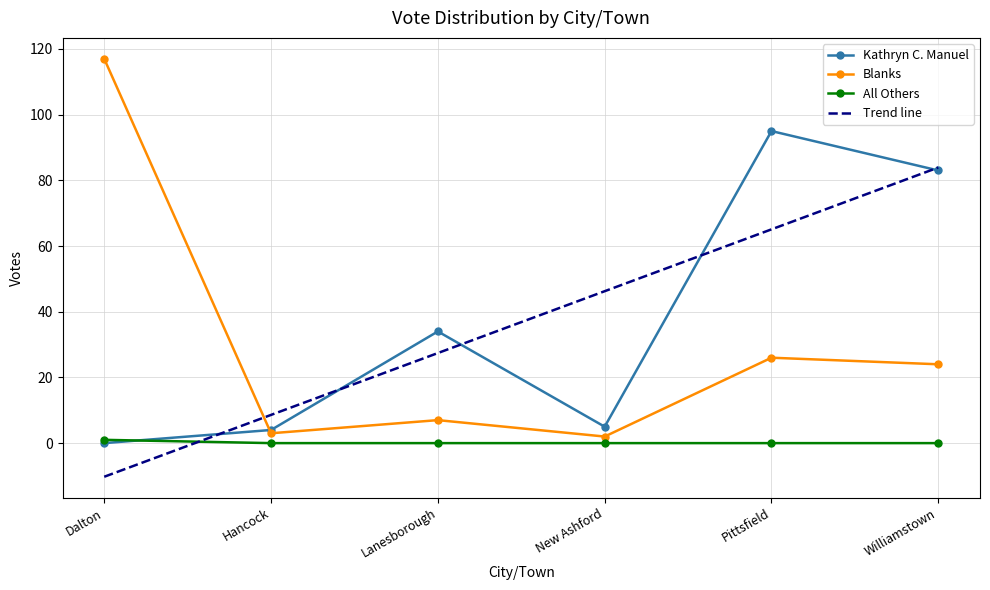

True or false: All Others and Blanks cross at least once.

False